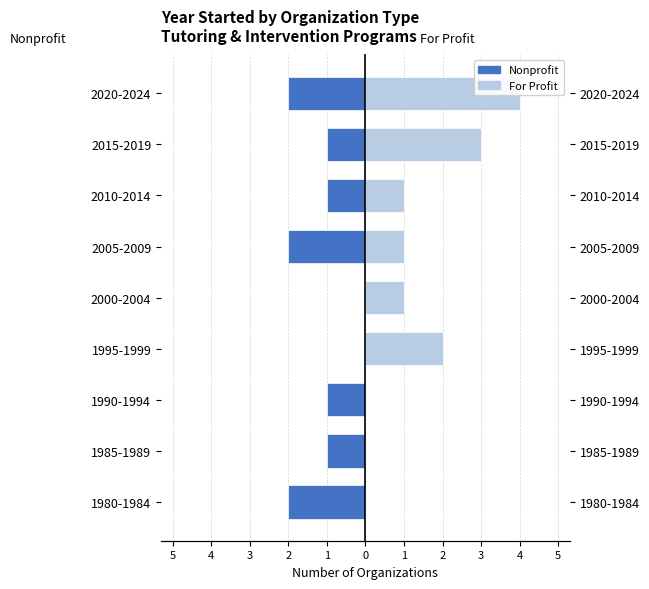

What is the sum of all For Profit values?

12